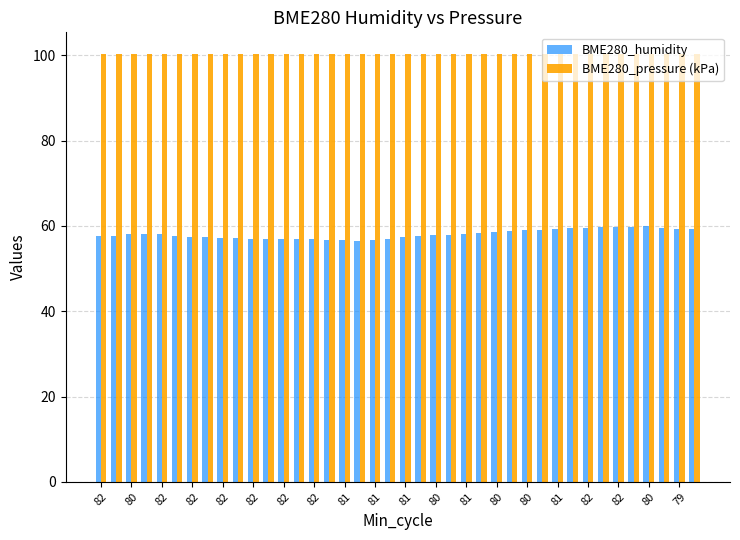

List the series in order of their overall mean, lowest first.

BME280_humidity, BME280_pressure (kPa)